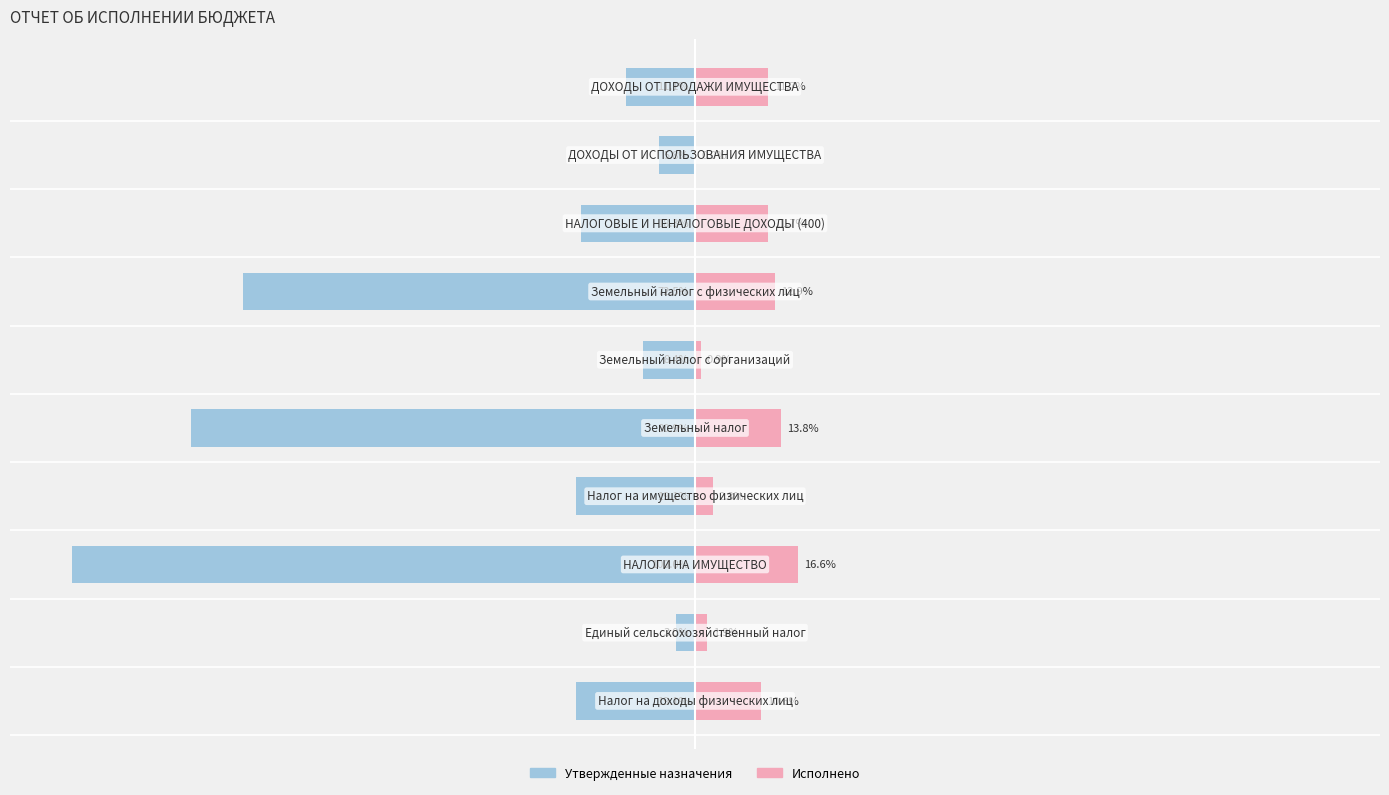

True or false: Утвержденные бюджетные назначения has a value of -19.1 at 3.

True